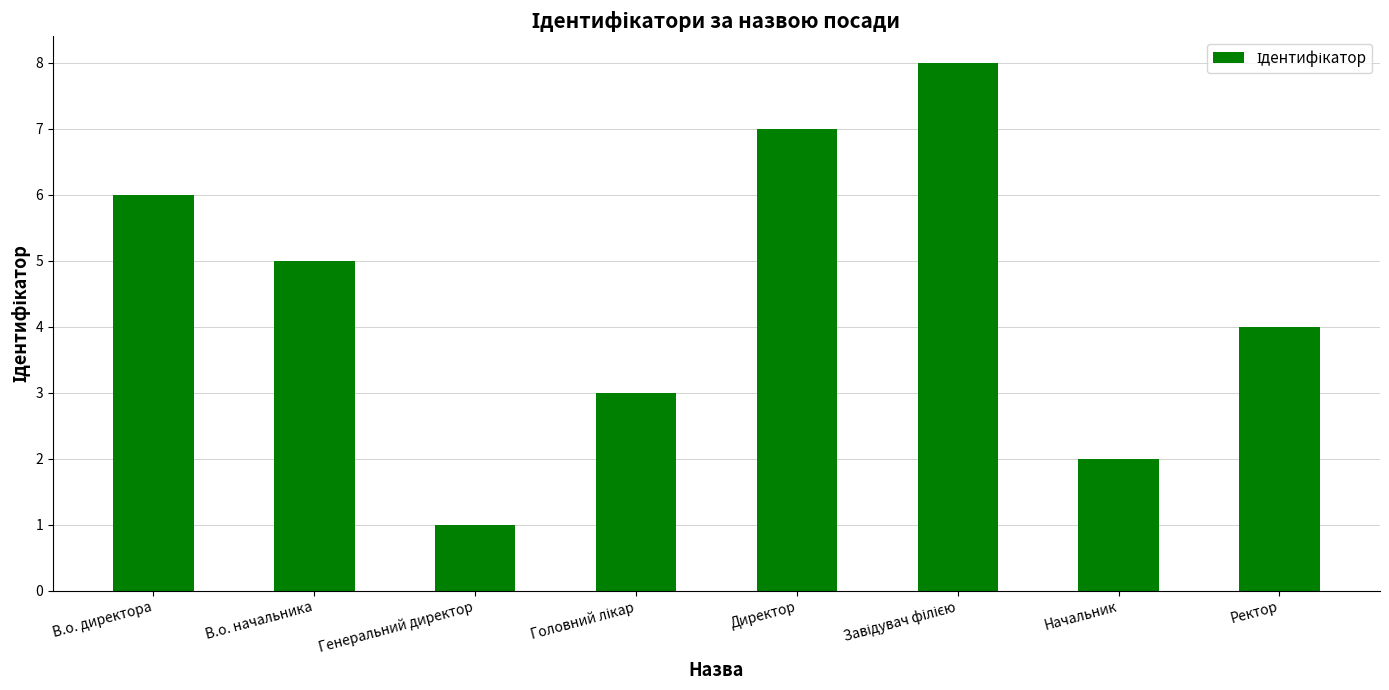

What position from the right is Генеральний директор?

6